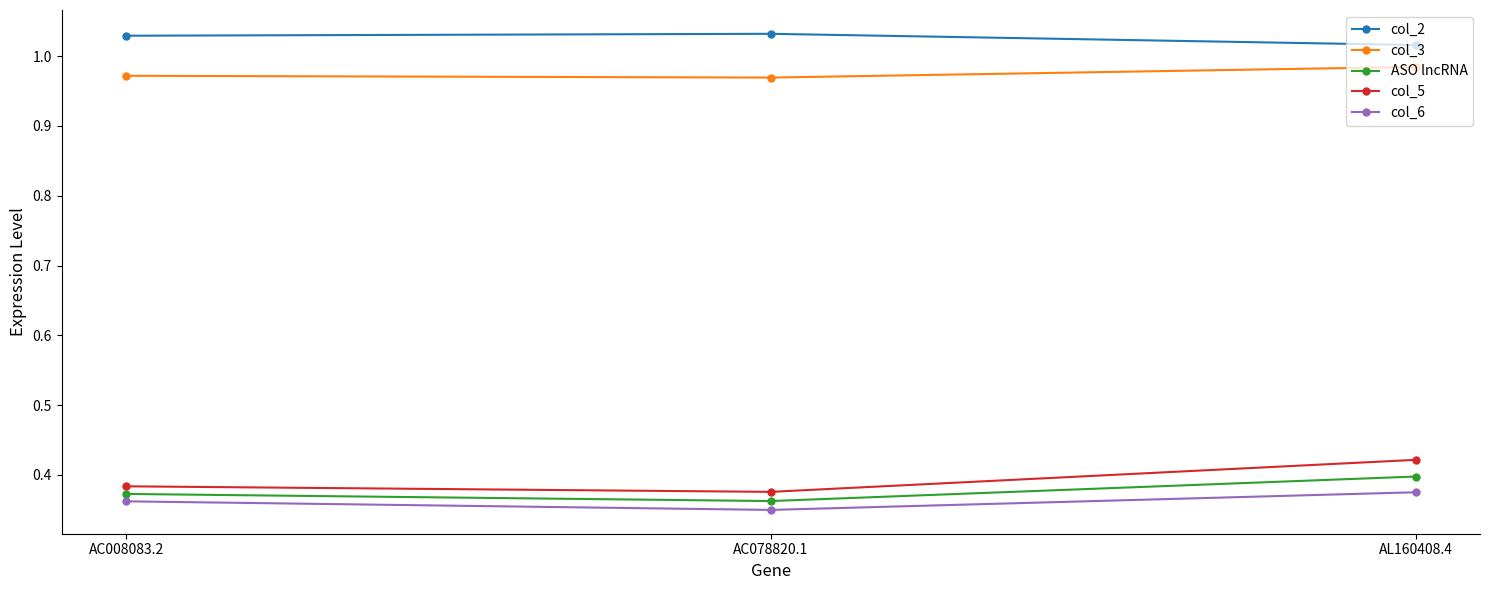

How many col_3 values are between 0 and 1?

3